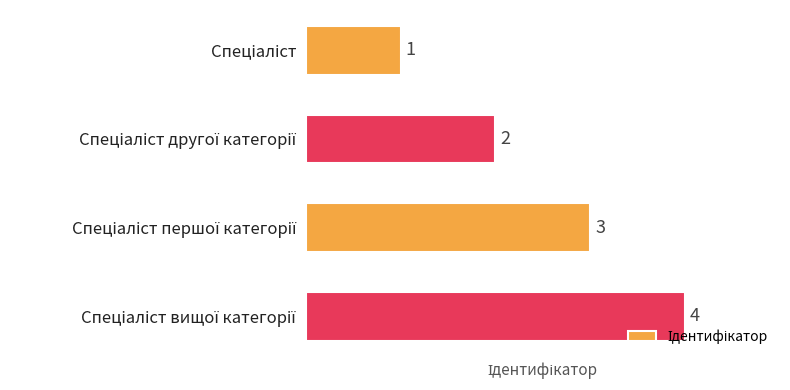

What is the sum of all values?

10